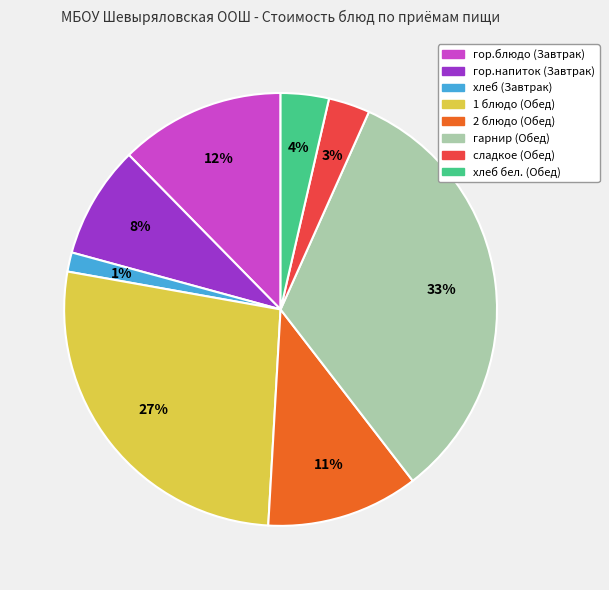

Is it true that 2 блюдо (Обед) is 22% of the pie?

False